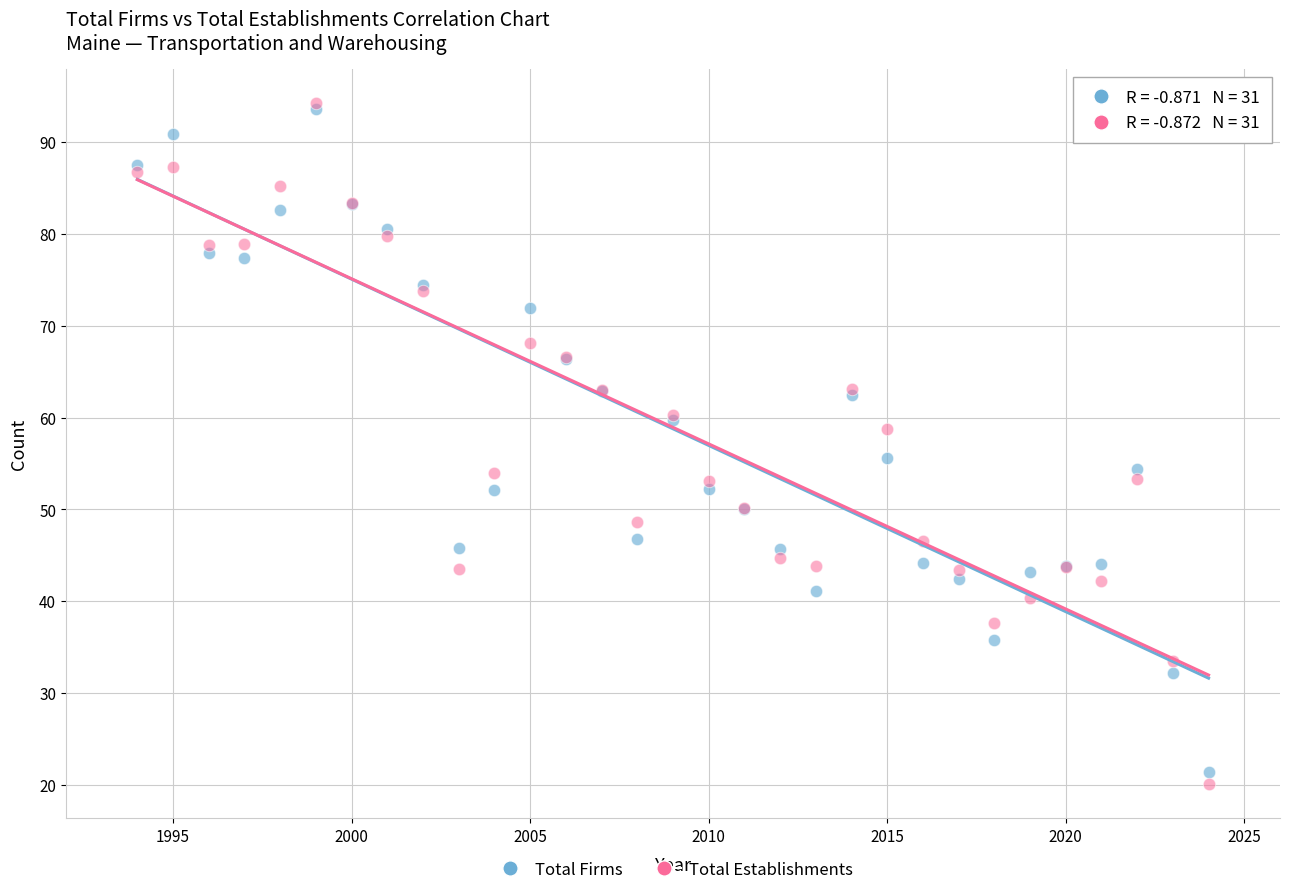

Which series has the largest Y range (max minus min)?

Total Establishments